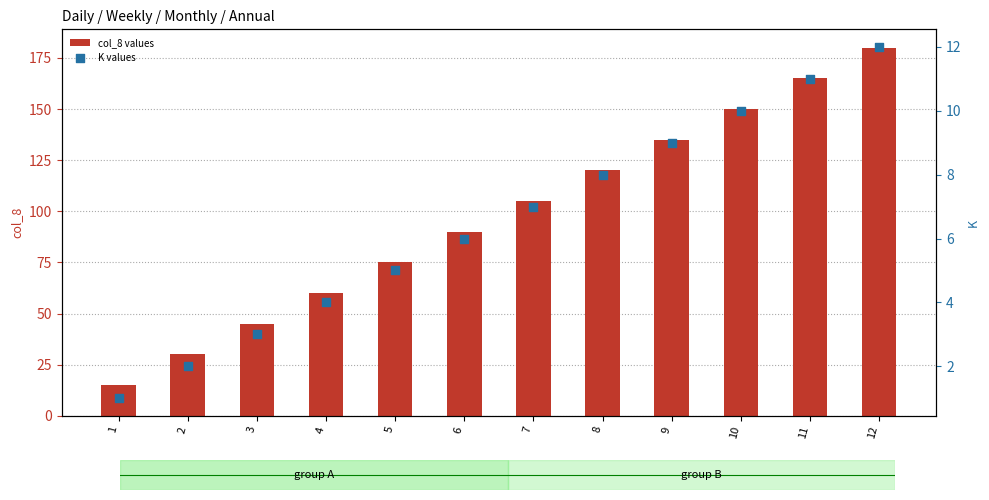

Which series has the largest total across all categories?

col_8 values